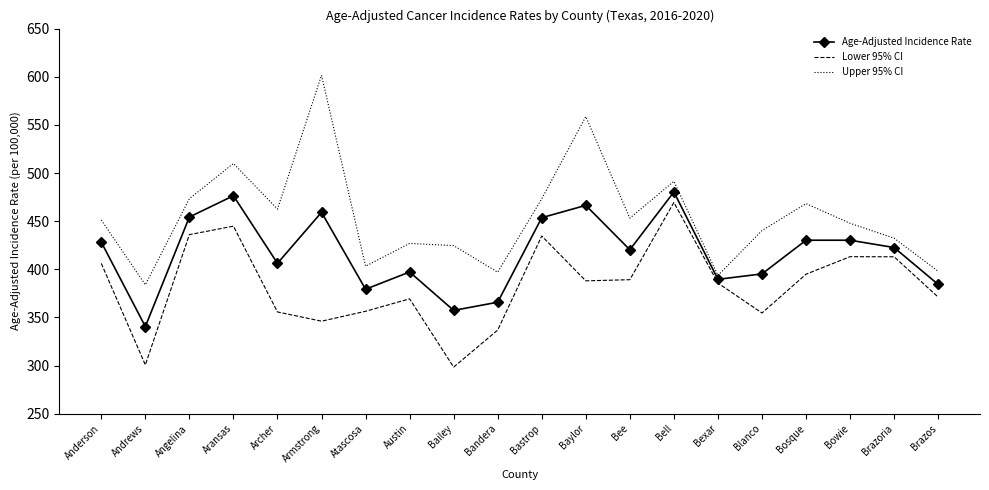

What is the average value of the Age-Adjusted Incidence Rate series?

416.9